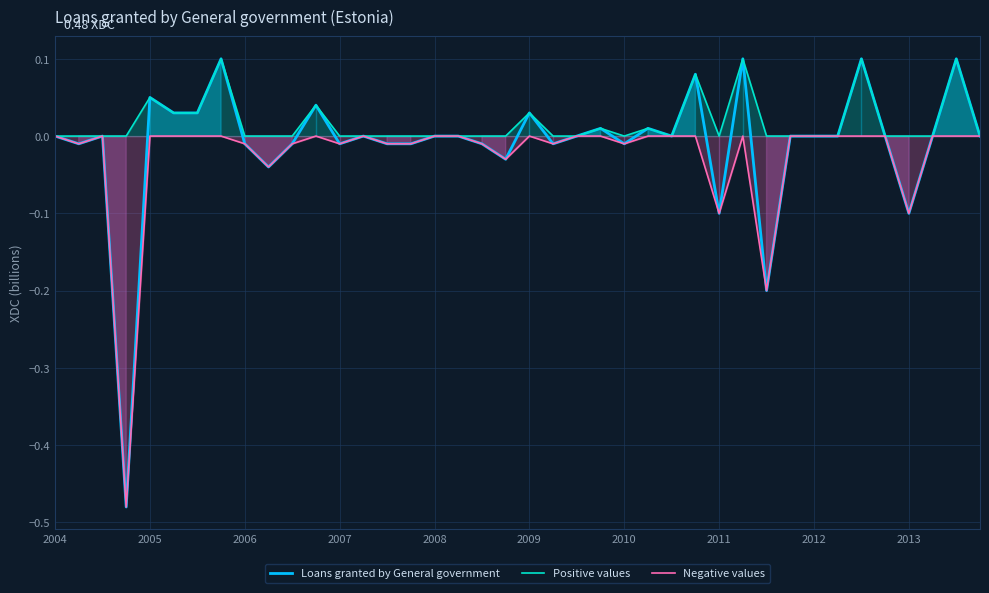

Which series has the largest range (max minus min)?

Loans granted by General government